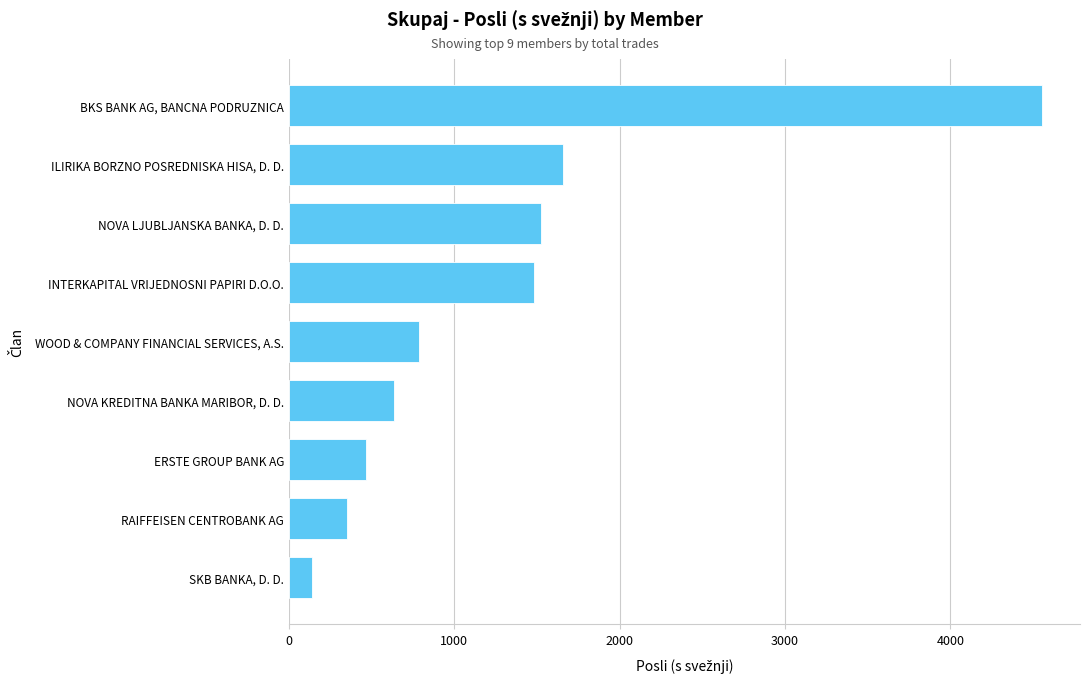

True or false: the data shows 2241 at ILIRIKA BORZNO POSREDNISKA HISA, D. D..

False